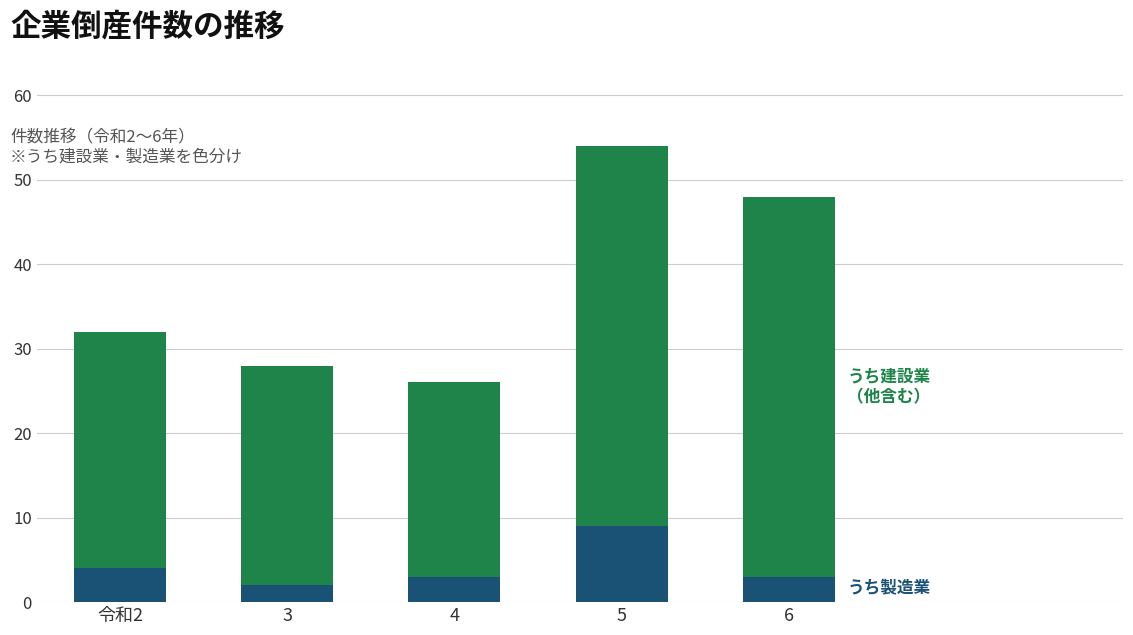

Does the chart contain stacked bars?

Yes